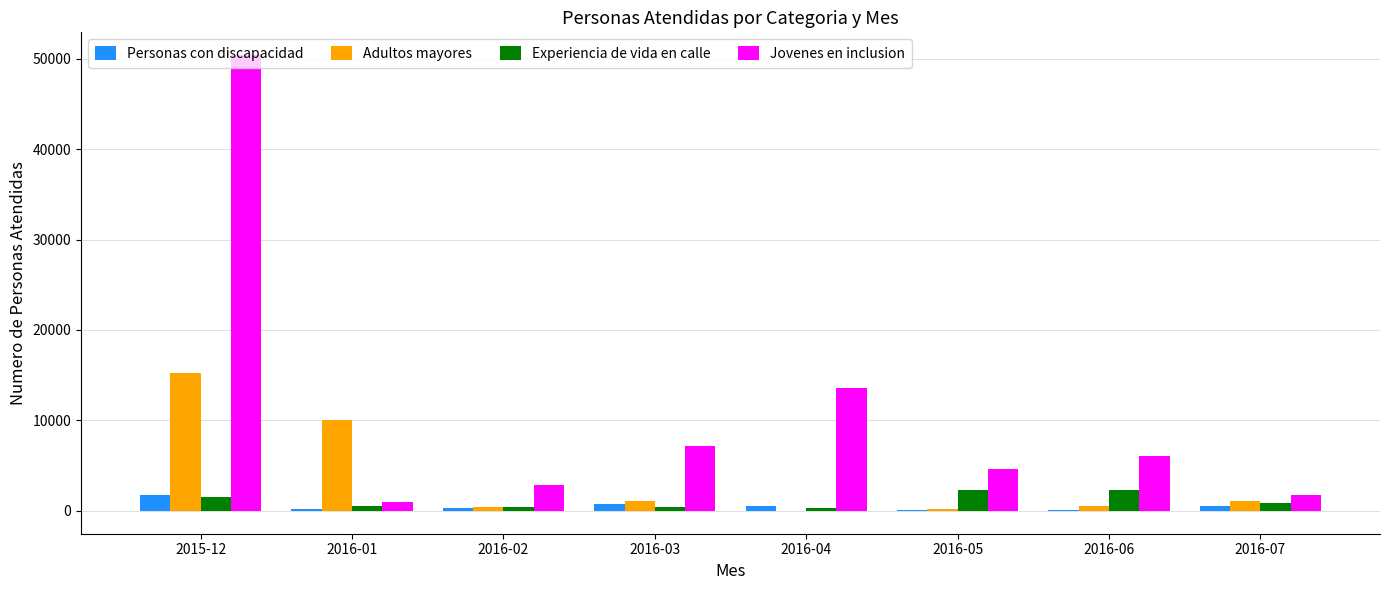

How many groups of bars are there?

8